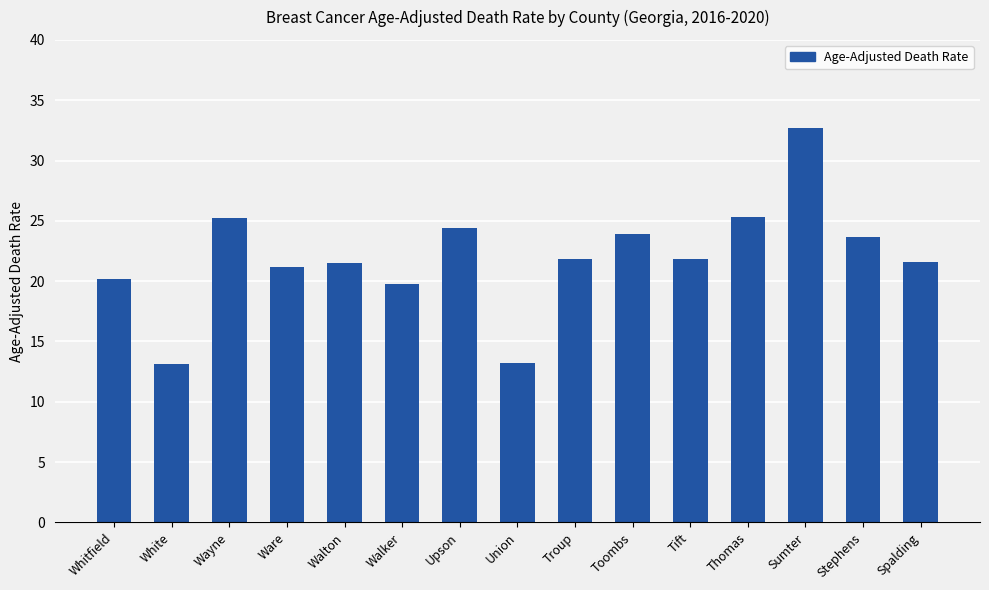

Approximately how many times larger is the value at Wayne compared to Troup?

1.2